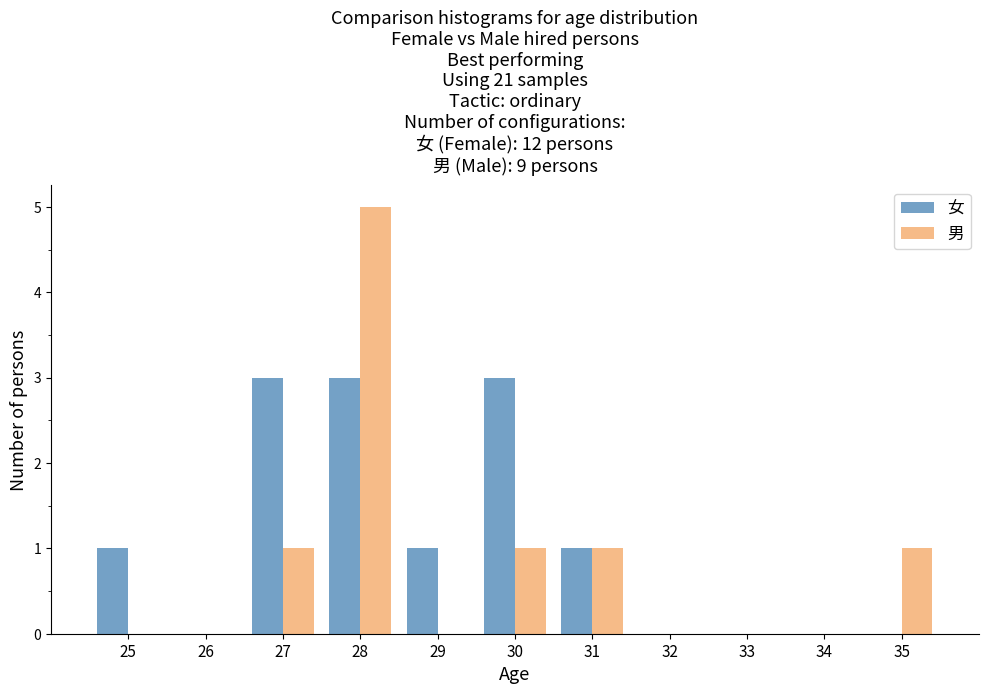

Reading left to right, extract all data points from this chart.

女: 25=1	26=0	27=3	28=3	29=1	30=3	31=1	32=0	33=0	34=0	35=0
男: 25=0	26=0	27=1	28=5	29=0	30=1	31=1	32=0	33=0	34=0	35=1